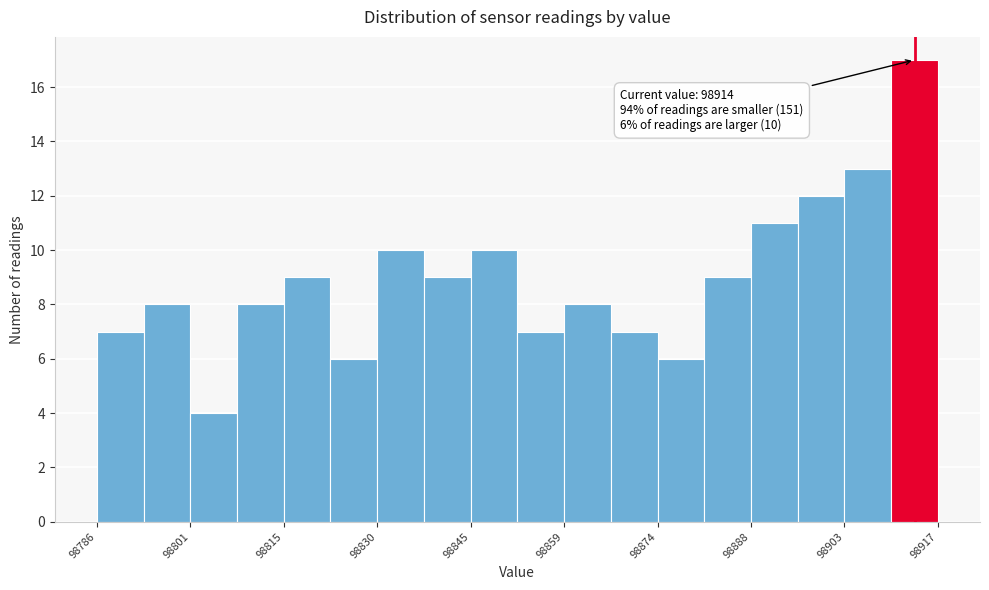

Around what value on the x-axis is the tallest bar? Give the approximate position of its centre, as read against the axis.

98914